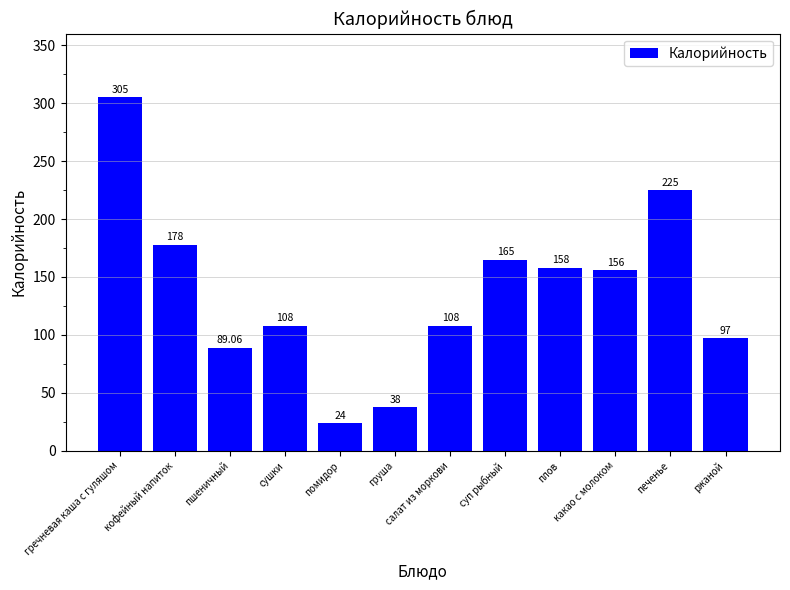

How many categories are shown in the chart?

12